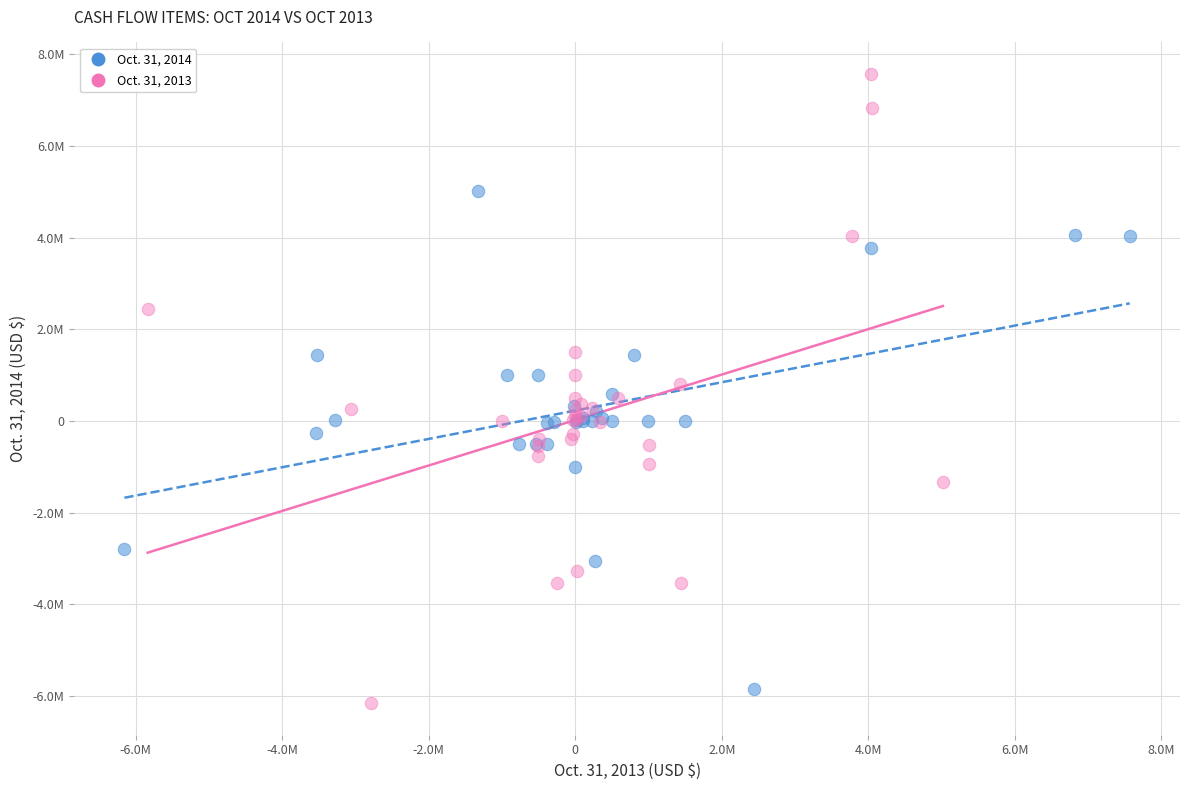

Which series contains the lowest Y value?

Oct. 31, 2013